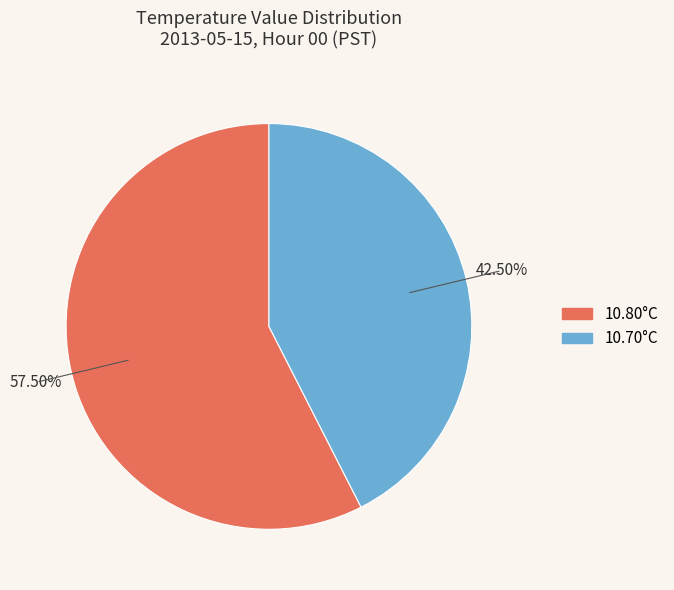

Which category has the smallest portion of the pie?

Hour 0 (10.7)